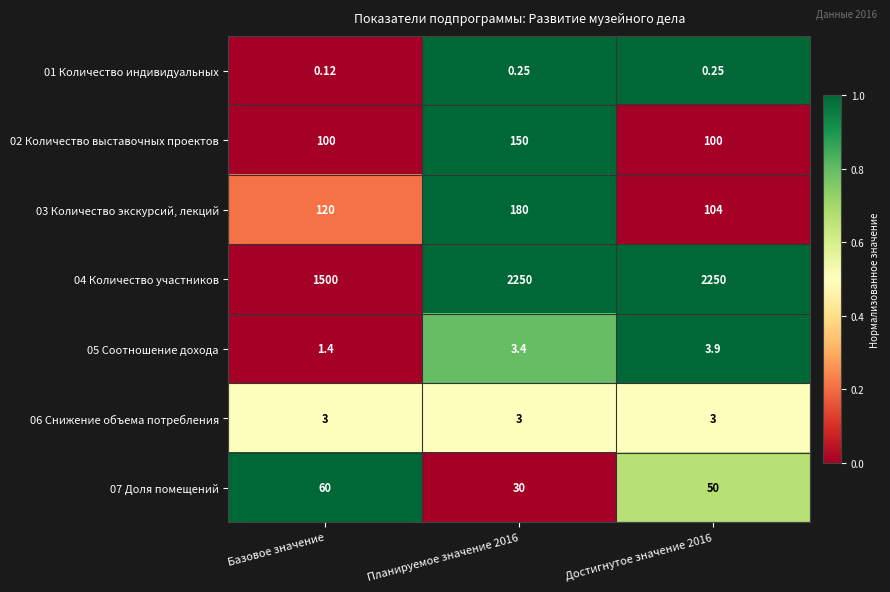

At which category does the chart reach its minimum across all series?

Базовое значение